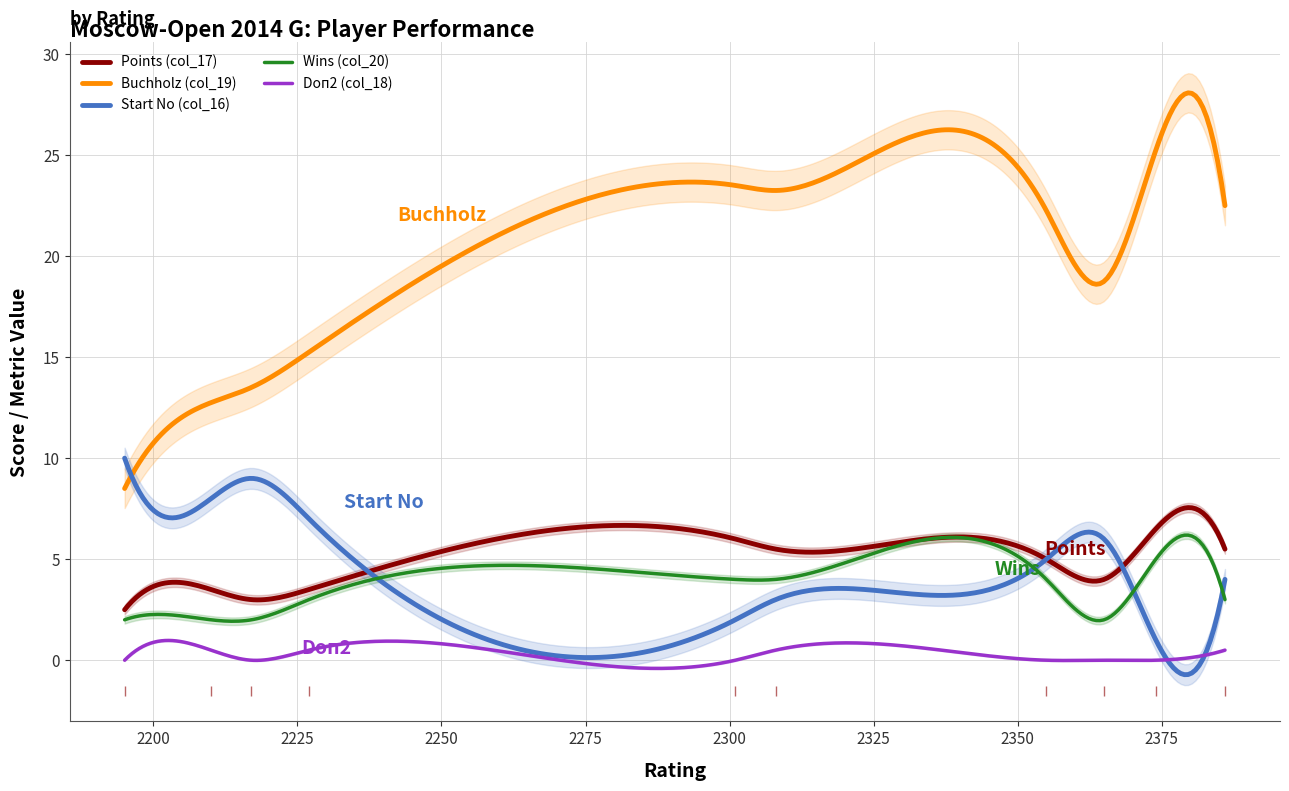

True or false: Wins (col_20) and Buchholz (col_19) cross at least once.

False